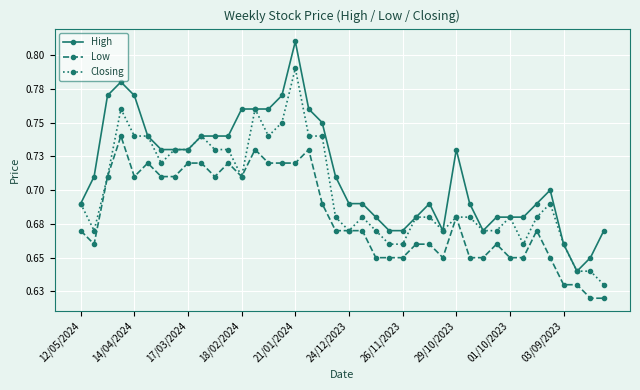

Which series has the largest range (max minus min)?

High